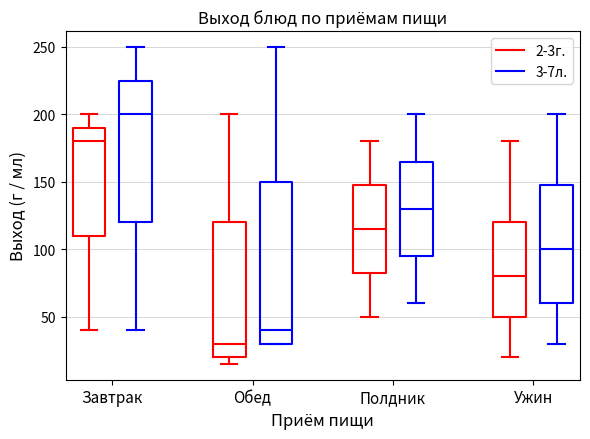

Reading left to right, read every box against the y-axis: the position of its median line, the range the box covers, and the ends of its whiskers. The values are not printed on the chart, so give them approximately, as read against the axis.

Завтрак (2-3г.): median 180, box 110 to 190, whiskers 40 to 200
Завтрак (3-7л.): median 200, box 120 to 225, whiskers 40 to 250
Обед (2-3г.): median 30, box 20 to 120, whiskers 15 to 200
Обед (3-7л.): median 40, box 30 to 150, whiskers 30 to 250
Полдник (2-3г.): median 115, box 85 to 150, whiskers 50 to 180
Полдник (3-7л.): median 130, box 95 to 165, whiskers 60 to 200
Ужин (2-3г.): median 80, box 50 to 120, whiskers 20 to 180
Ужин (3-7л.): median 100, box 60 to 150, whiskers 30 to 200